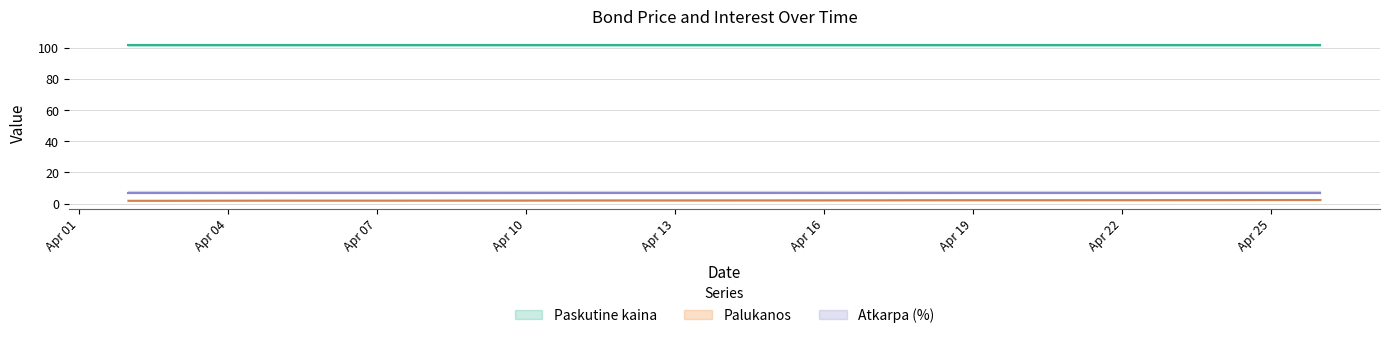

Reading left to right, transcribe all the data shown in this chart.

Paskutine kaina: 2024-04-02=101.7	2024-04-03=101.7	2024-04-04=101.7	2024-04-05=101.7	2024-04-08=101.7	2024-04-09=101.7	2024-04-10=101.7	2024-04-11=101.7	2024-04-12=101.7	2024-04-15=101.7	2024-04-16=101.7	2024-04-17=101.7	2024-04-18=101.7	2024-04-19=101.7	2024-04-22=101.7	2024-04-23=101.7	2024-04-24=101.7	2024-04-25=101.7	2024-04-26=101.7
Palukanos: 2024-04-02=1.8	2024-04-03=1.8	2024-04-04=1.9	2024-04-05=1.9	2024-04-08=1.9	2024-04-09=2.0	2024-04-10=2.0	2024-04-11=2.0	2024-04-12=2.1	2024-04-15=2.1	2024-04-16=2.1	2024-04-17=2.1	2024-04-18=2.2	2024-04-19=2.2	2024-04-22=2.2	2024-04-23=2.2	2024-04-24=2.3	2024-04-25=2.3	2024-04-26=2.3
Atkarpa: 2024-04-02=7.0	2024-04-03=7.0	2024-04-04=7.0	2024-04-05=7.0	2024-04-08=7.0	2024-04-09=7.0	2024-04-10=7.0	2024-04-11=7.0	2024-04-12=7.0	2024-04-15=7.0	2024-04-16=7.0	2024-04-17=7.0	2024-04-18=7.0	2024-04-19=7.0	2024-04-22=7.0	2024-04-23=7.0	2024-04-24=7.0	2024-04-25=7.0	2024-04-26=7.0